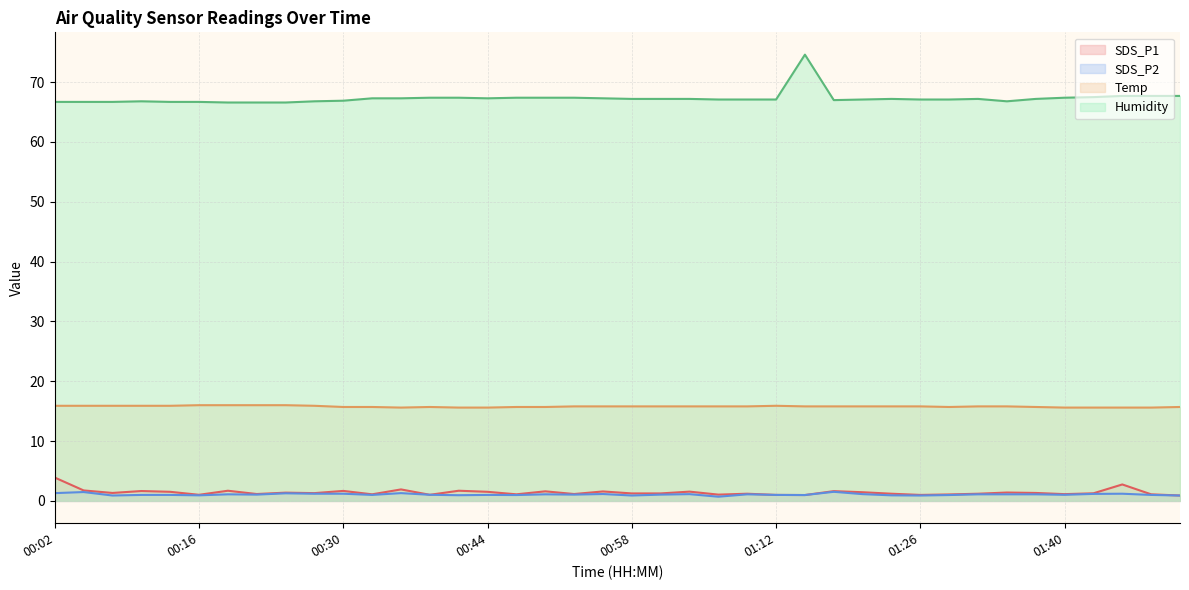

Reading left to right, list all the values displayed in this chart.

SDS_P1: 3.9	1.8	1.3	1.6	1.5	1.0	1.7	1.1	1.4	1.3	1.7	1.1	1.9	1.0	1.7	1.5	1.1	1.6	1.1	1.6	1.2	1.2	1.6	1.1	1.2	1.0	1.0	1.6	1.4	1.2	1.0	1.1	1.2	1.4	1.3	1.1	1.3	2.8	1.1	0.9
SDS_P2: 1.3	1.5	0.9	1.0	1.0	0.9	1.1	1.1	1.3	1.2	1.2	1.0	1.3	1.0	0.9	1.0	1.0	1.1	1.1	1.1	0.9	1.1	1.1	0.7	1.1	1.0	1.0	1.5	1.1	0.9	0.9	1.0	1.1	1.1	1.1	1.0	1.2	1.2	1.0	0.9
Temp: 15.9	15.9	15.9	15.9	15.9	16.0	16.0	16.0	16.0	15.9	15.7	15.7	15.6	15.7	15.6	15.6	15.7	15.7	15.8	15.8	15.8	15.8	15.8	15.8	15.8	15.9	15.8	15.8	15.8	15.8	15.8	15.7	15.8	15.8	15.7	15.6	15.6	15.6	15.6	15.7
Humidity: 66.7	66.7	66.7	66.8	66.7	66.7	66.6	66.6	66.6	66.8	66.9	67.3	67.3	67.4	67.4	67.3	67.4	67.4	67.4	67.3	67.2	67.2	67.2	67.1	67.1	67.1	74.6	67.0	67.1	67.2	67.1	67.1	67.2	66.8	67.2	67.4	67.5	67.7	67.7	67.7